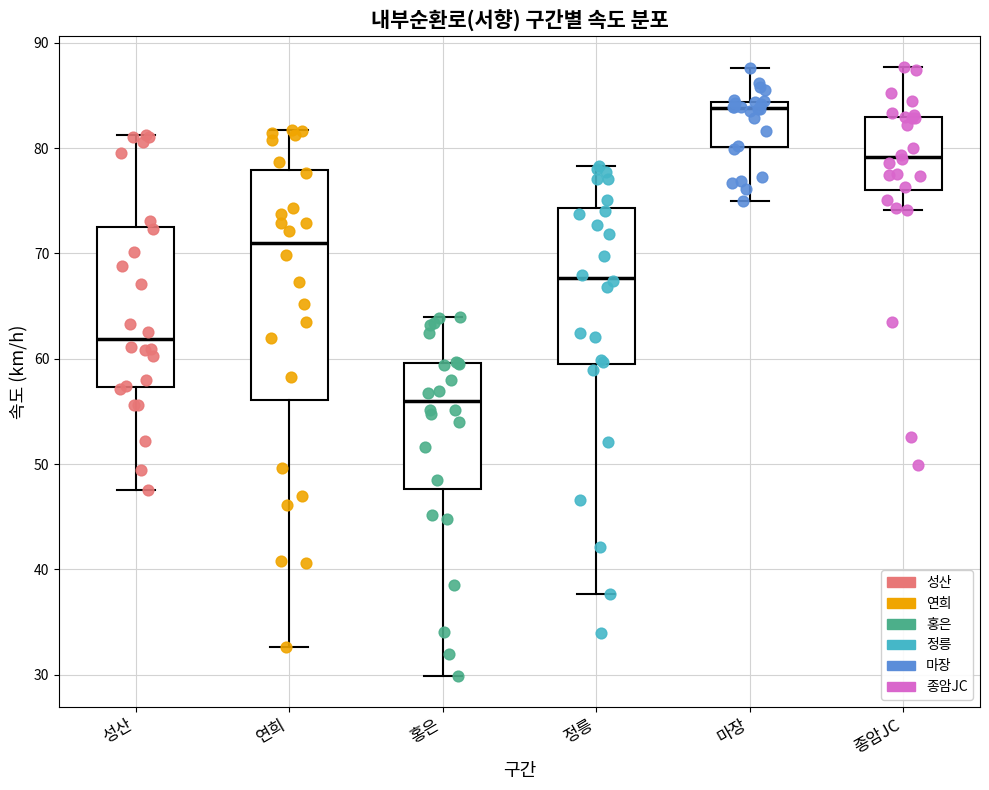

Comparing the boxes themselves (not the whiskers), which one is the tallest?

연희